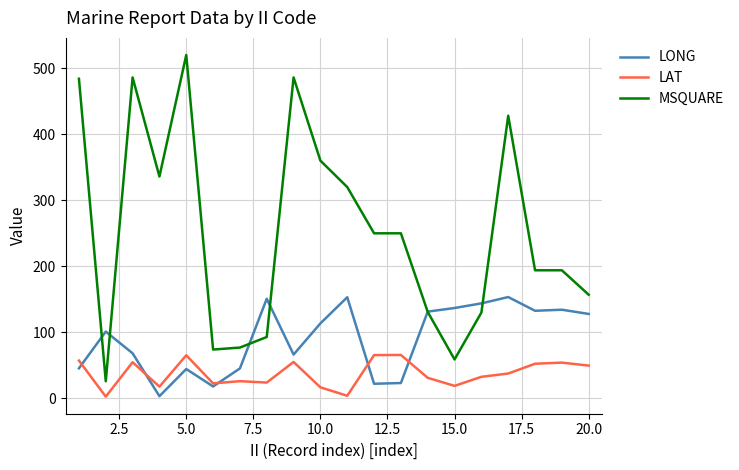

At how many categories does at least one series exceed 408?

5